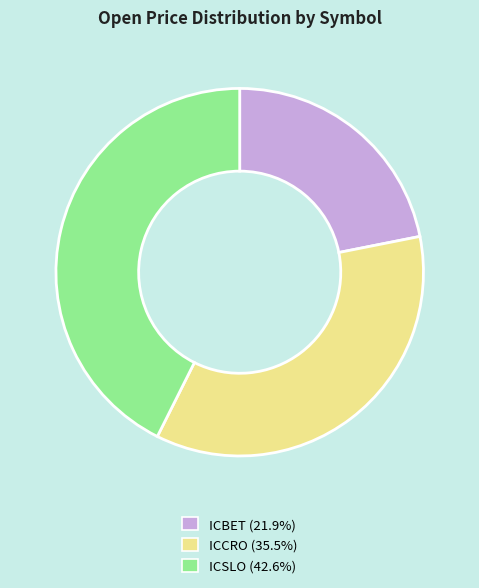

True or false: ICSLO accounts for 49% of the total.

False